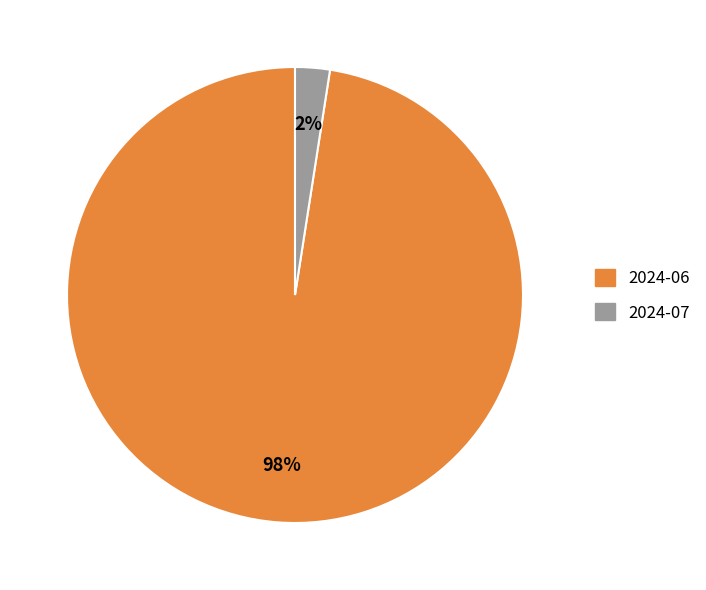

Do 2024-07 and 2024-06 together represent more than half of the pie?

Yes